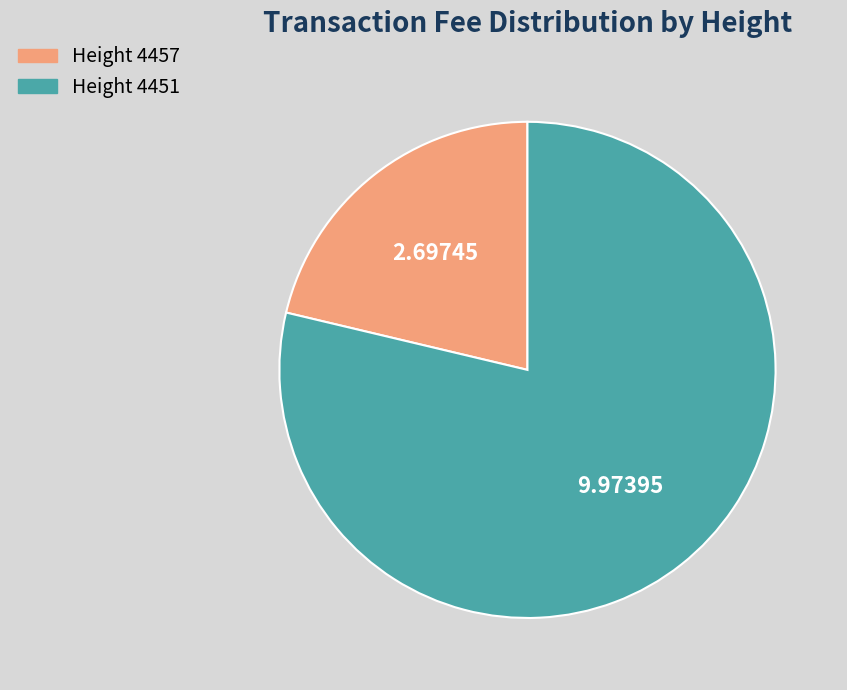

Is there a majority slice in this chart?

Yes